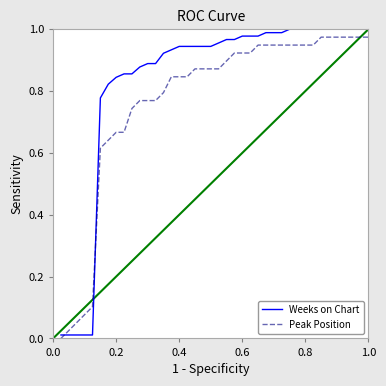

Which series ends up on top after the final intersection of Weeks on Chart and Peak Position?

Weeks on Chart